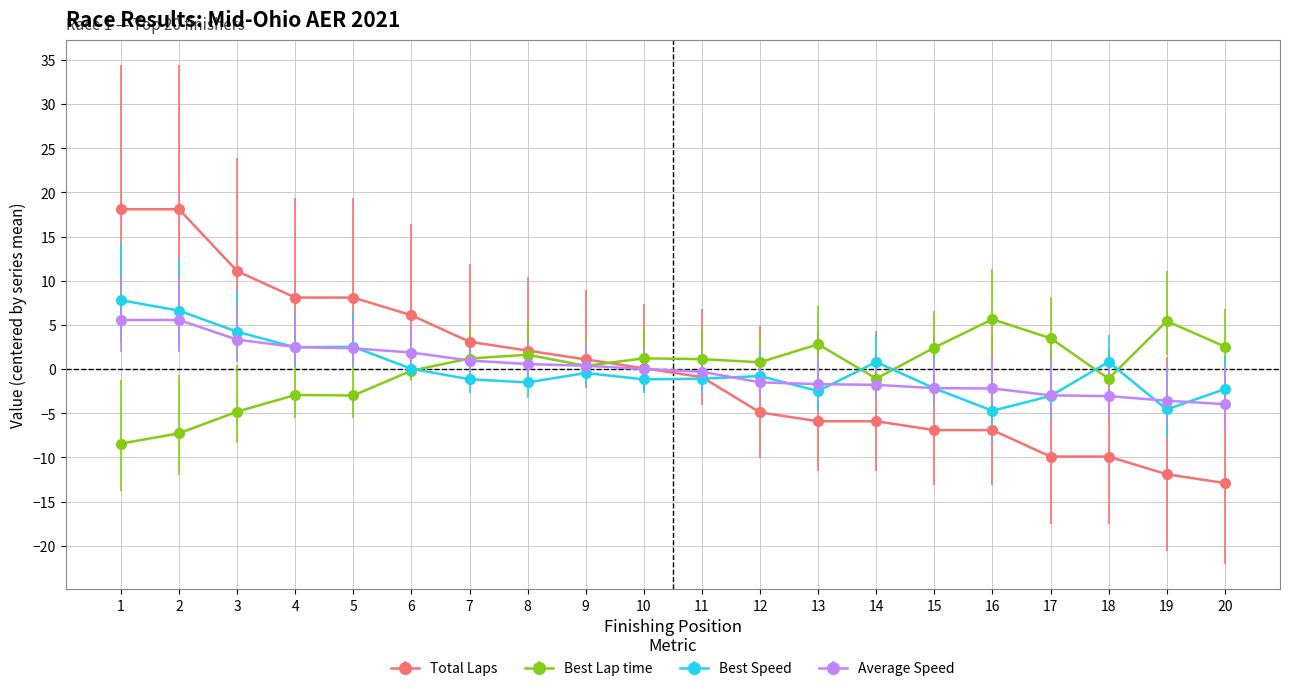

What is the value of the Best Lap time point at the 16th from the left?

5.6